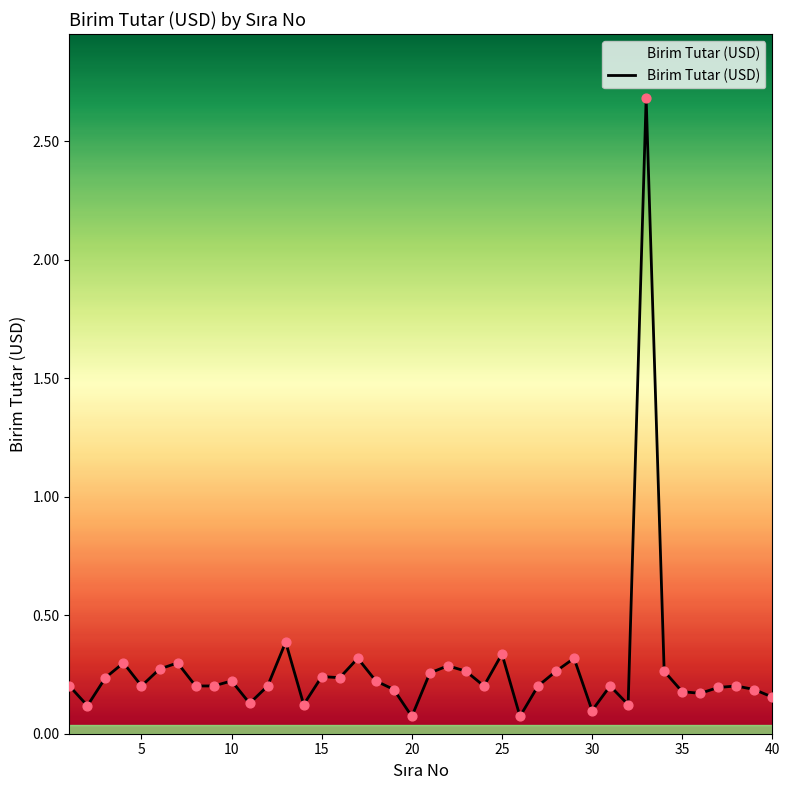

What is the maximum value shown in the chart?

2.7